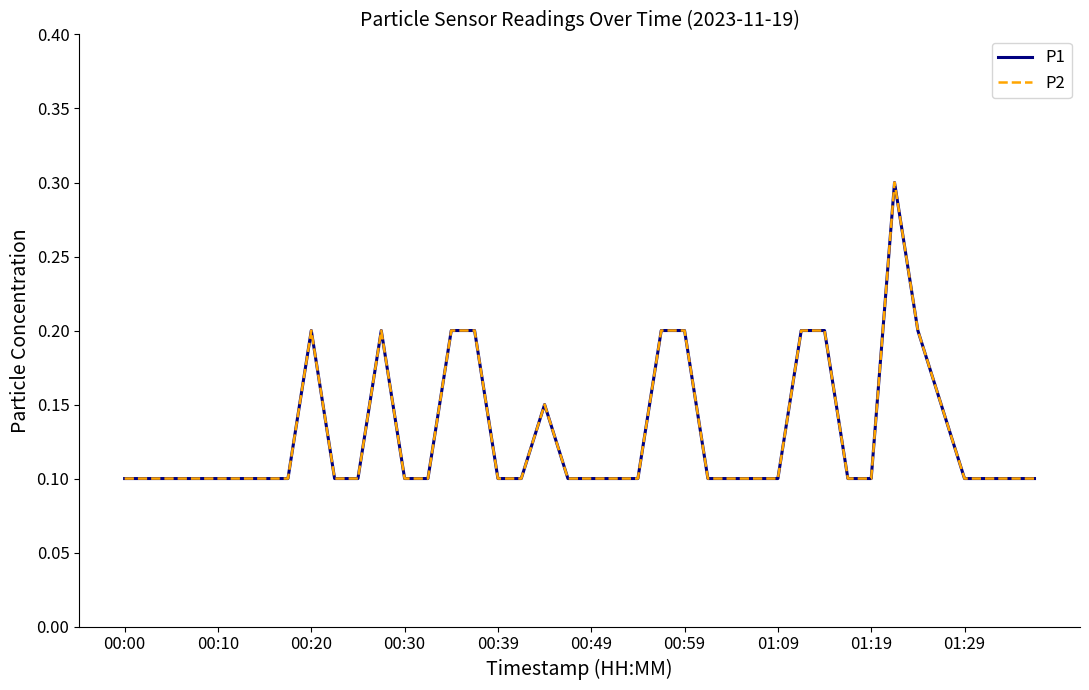

Does the chart have visible grid lines?

No